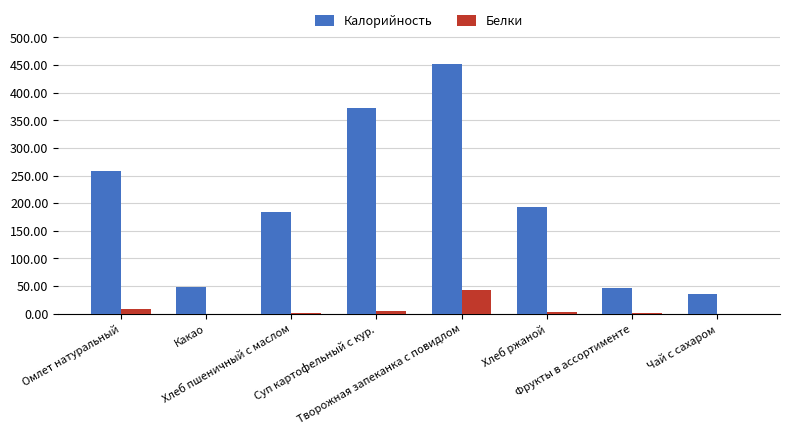

What is the highest value of the Калорийность series?

452.0